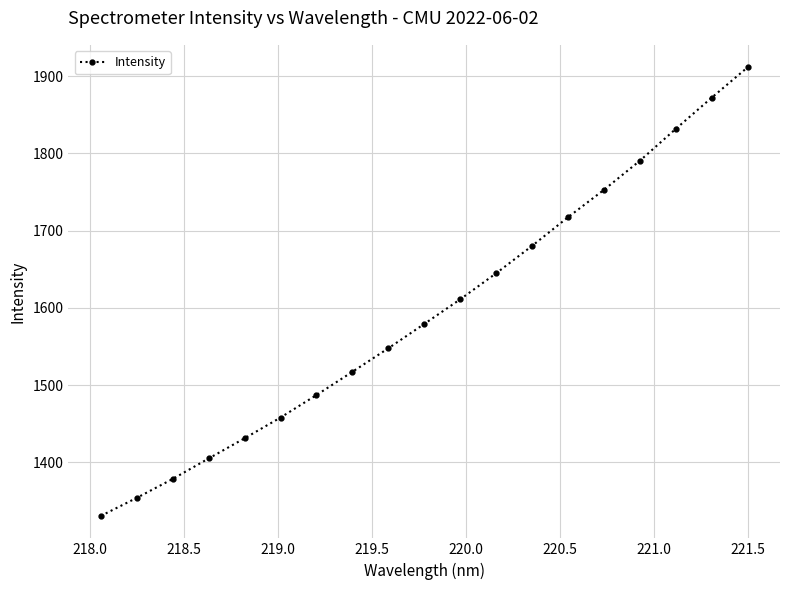

What is the value of the 6th point from the left?

1458.0